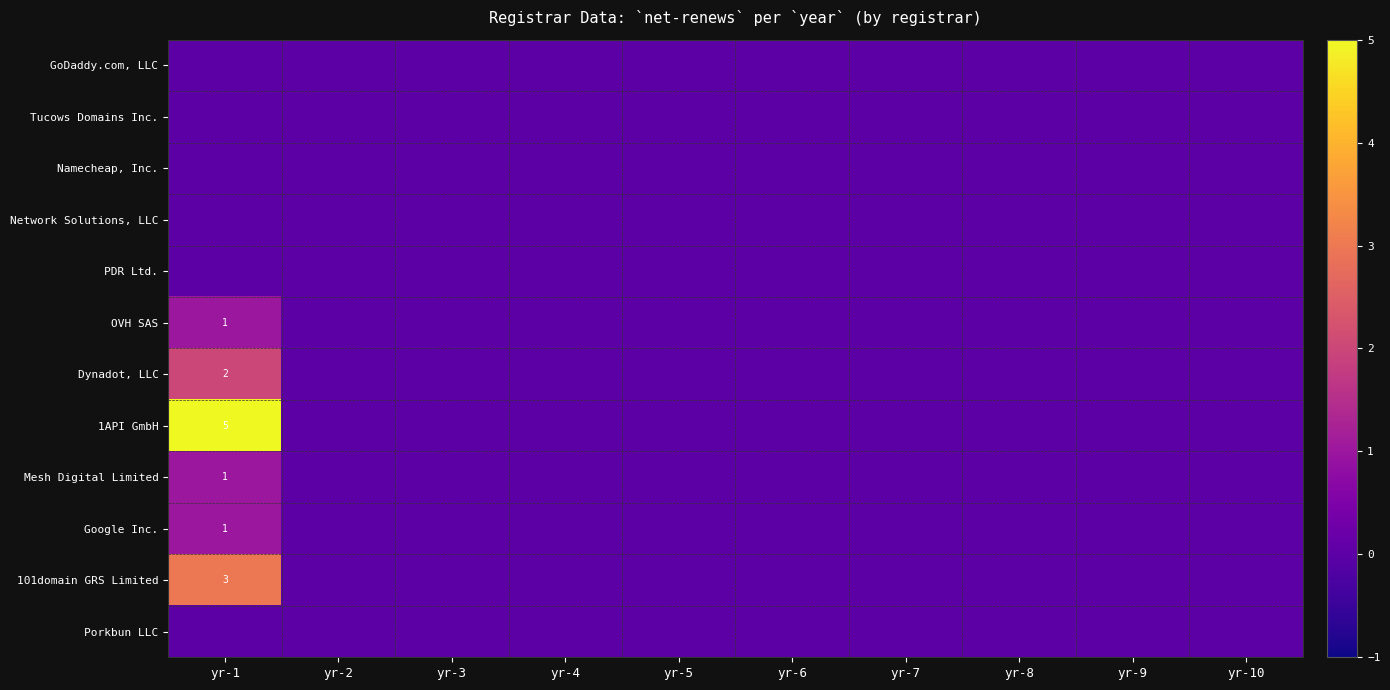

The Google Inc. series shows 0 at yr-1. True or false?

False